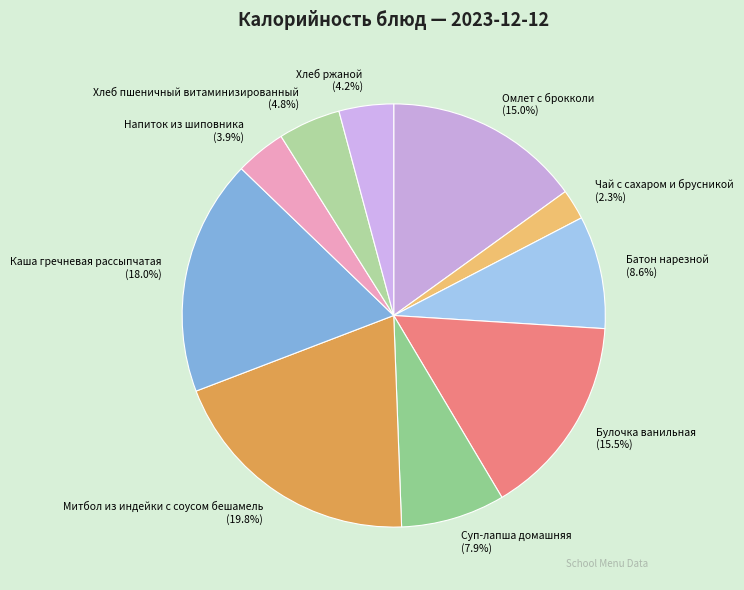

To the nearest percent, what is the difference between the Напиток из шиповника and Каша гречневая рассыпчатая slice percentages?

14%